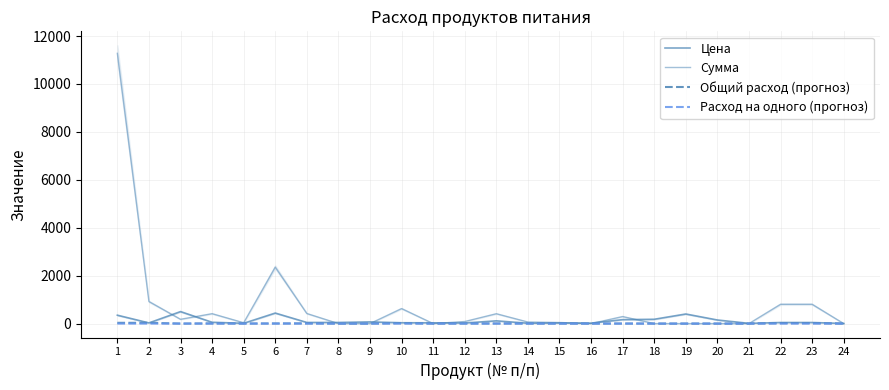

Which series ends up on top after the final intersection of Общий расход (прогноз) and Цена?

Цена